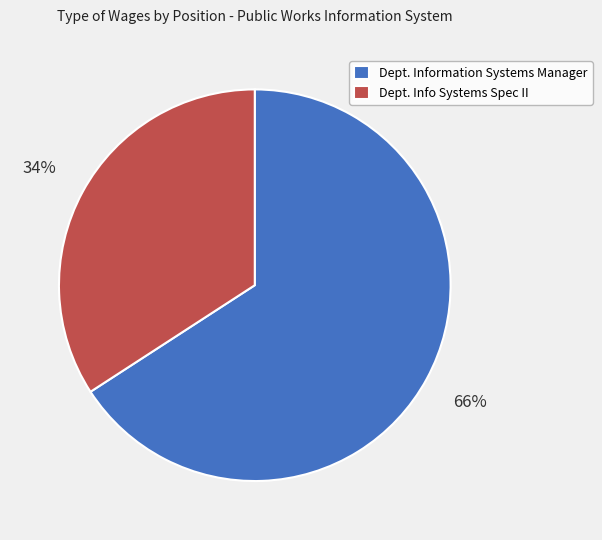

To the nearest percent, what portion does Dept. Information Systems Manager represent?

66%